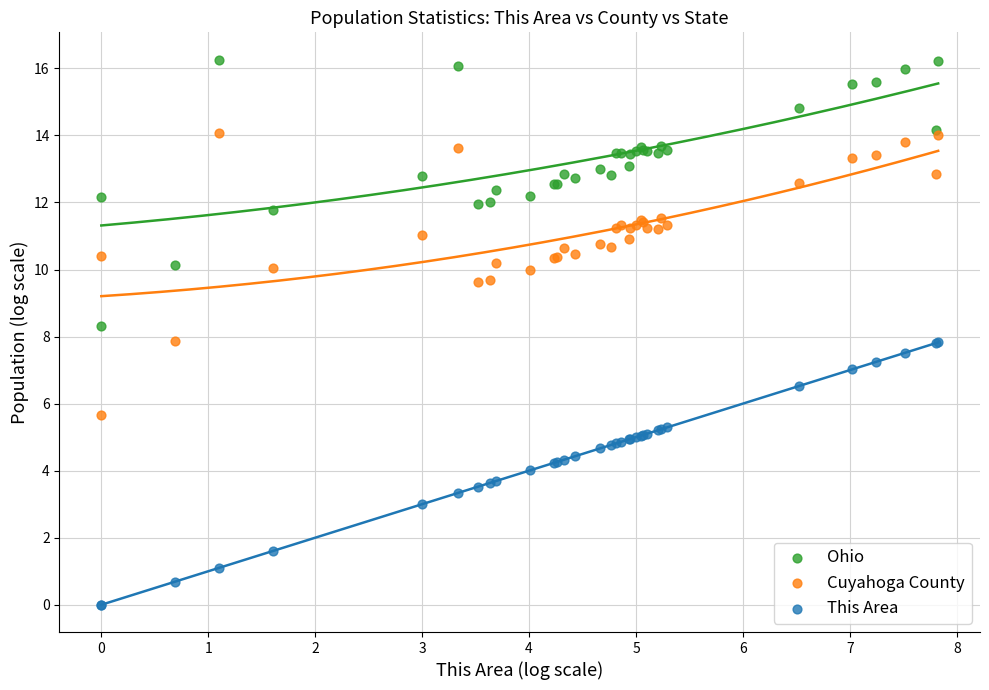

Which series has the largest Y range (max minus min)?

Cuyahoga County